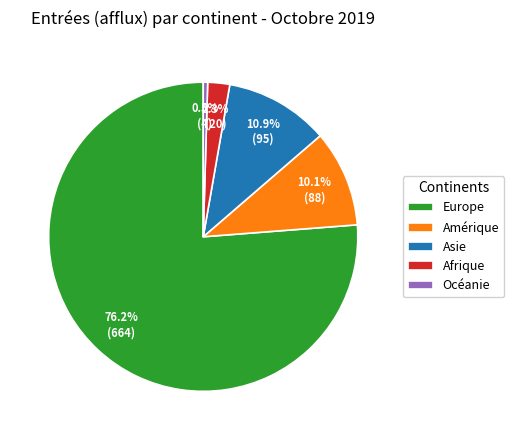

Is there any slice that represents more than half of the pie?

Yes